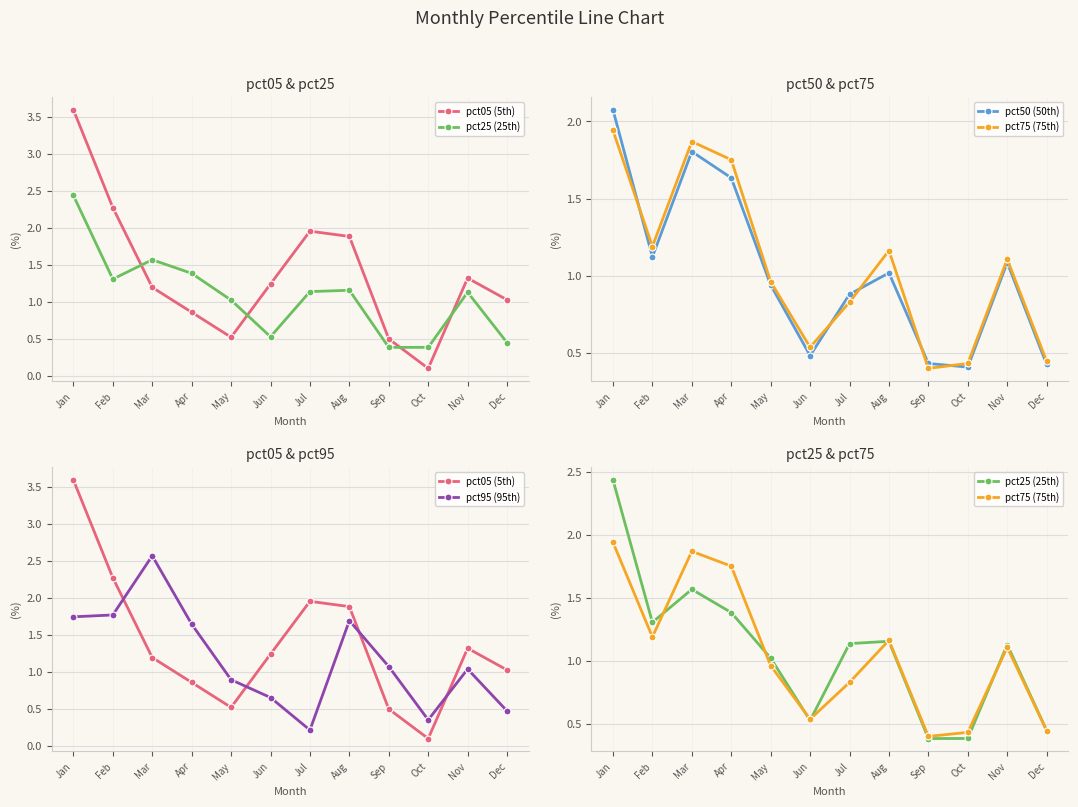

Which series changed the most between May and Sep?

pct25 (25th)